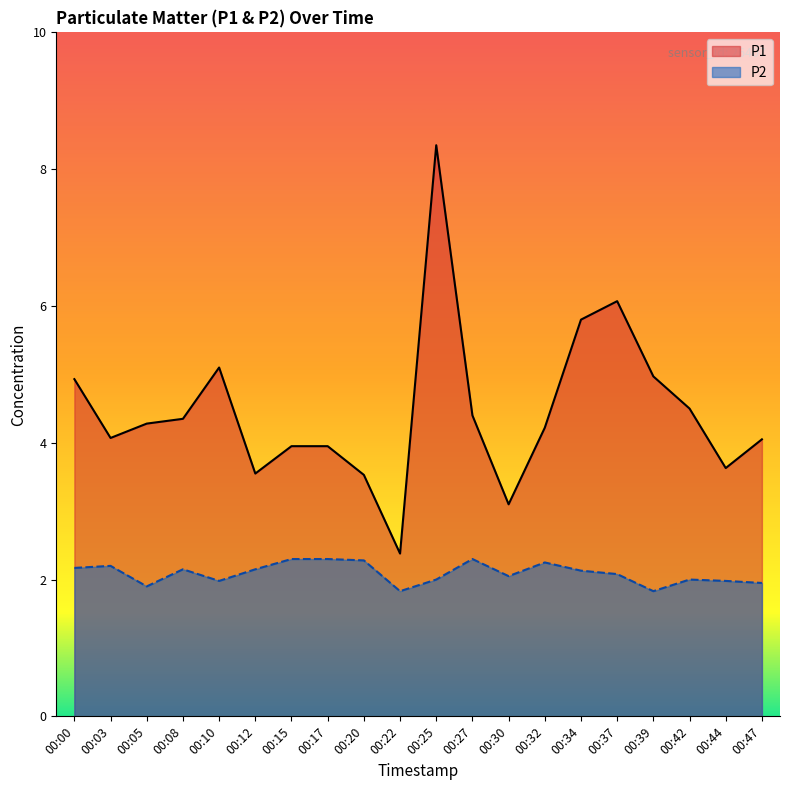

Does the chart display data point markers on the line(s)?

No